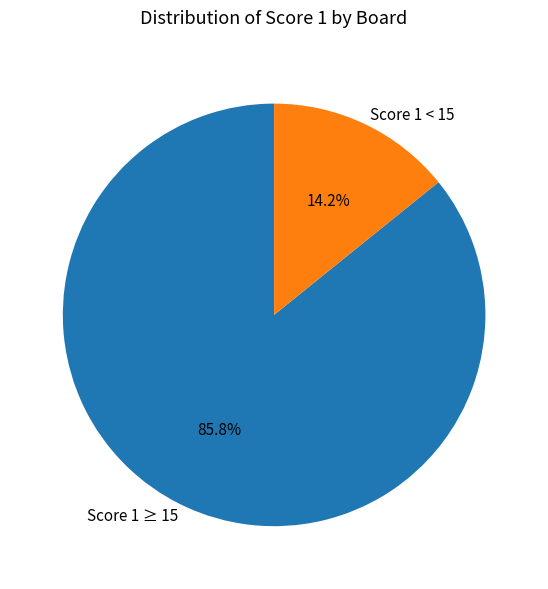

Rank the categories by value from highest to lowest.

Score 1 ≥ 15, Score 1 < 15